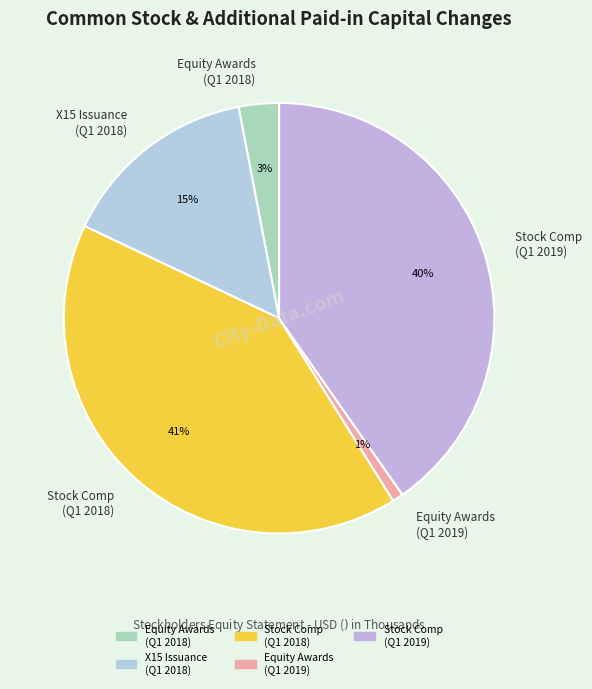

Do Stock Comp (Q1 2018) and Equity Awards (Q1 2018) together represent more than half of the pie?

No